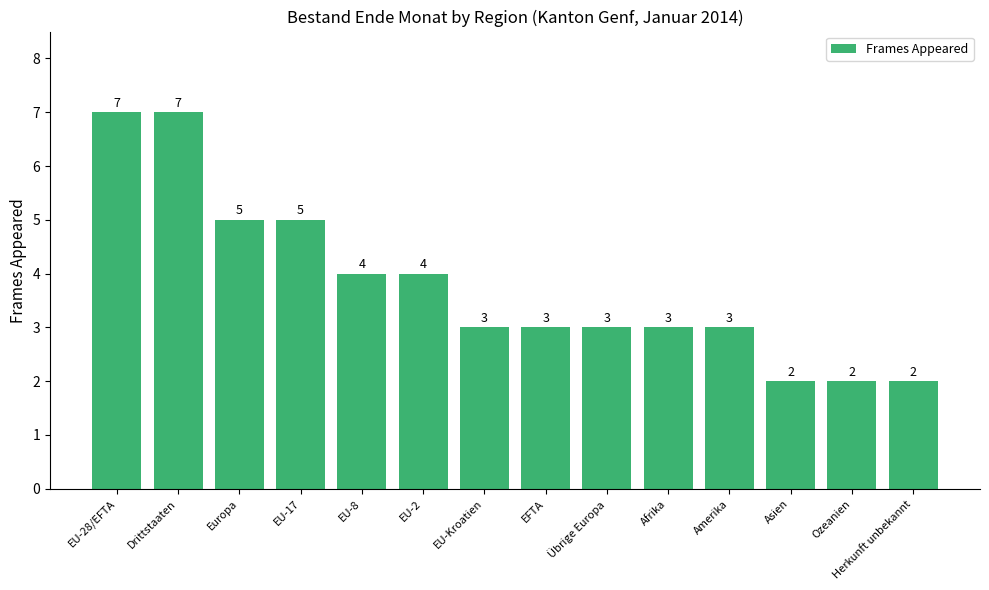

How many bars are there in total?

14